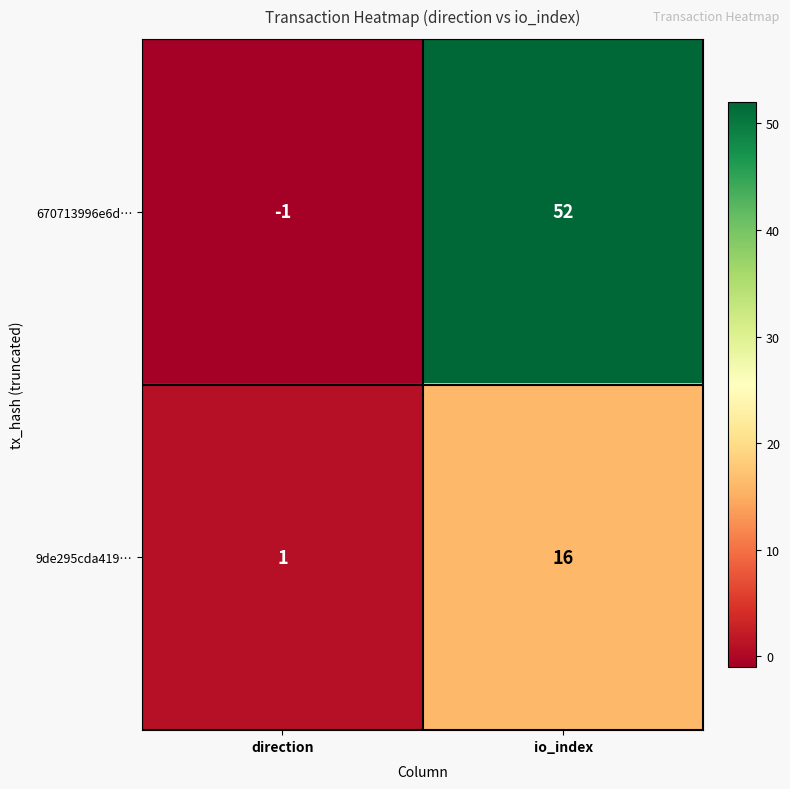

List the series in order of their overall mean, lowest first.

9de295cda419…, 670713996e6d…